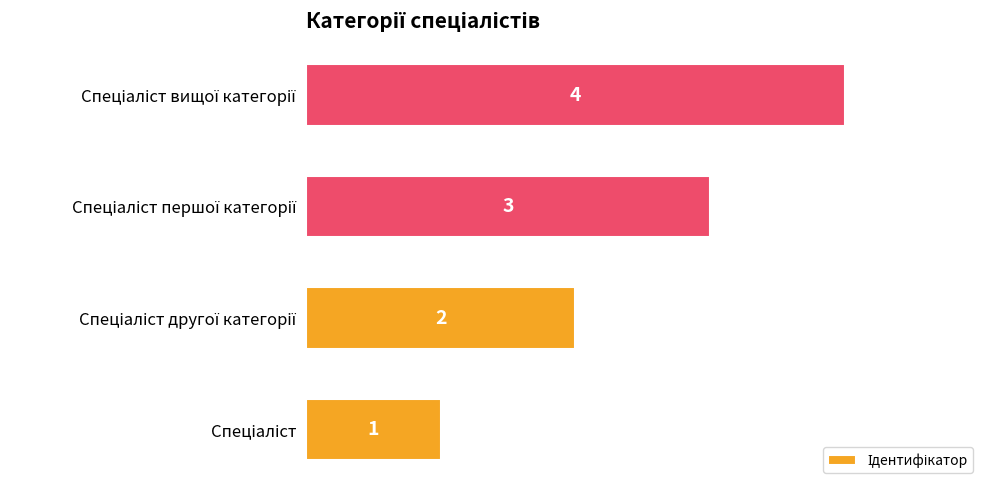

What is the difference between the maximum and minimum values?

3